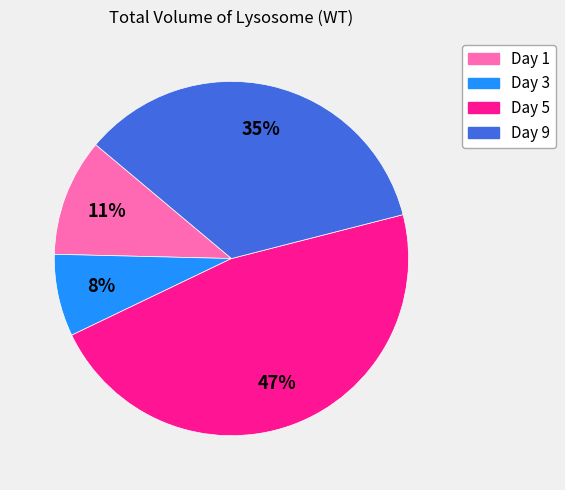

Rank the categories by value from highest to lowest.

Day 5, Day 9, Day 1, Day 3